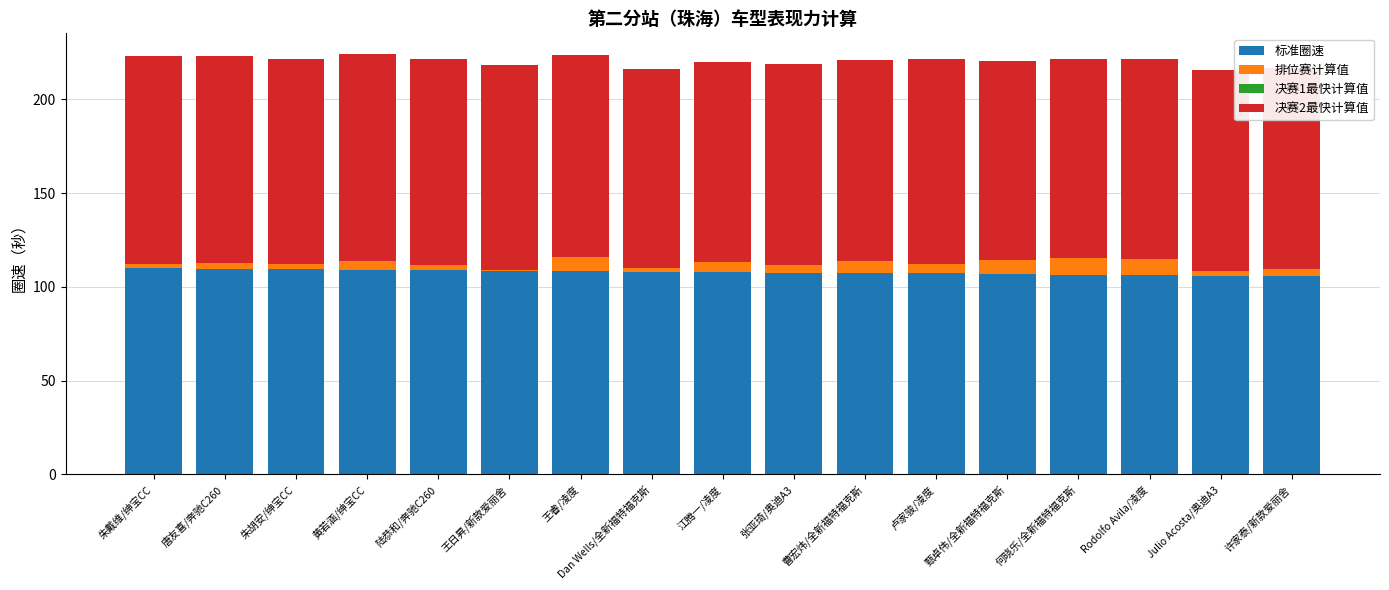

At which category does the chart reach its peak across all series?

朱戴维/绅宝CC